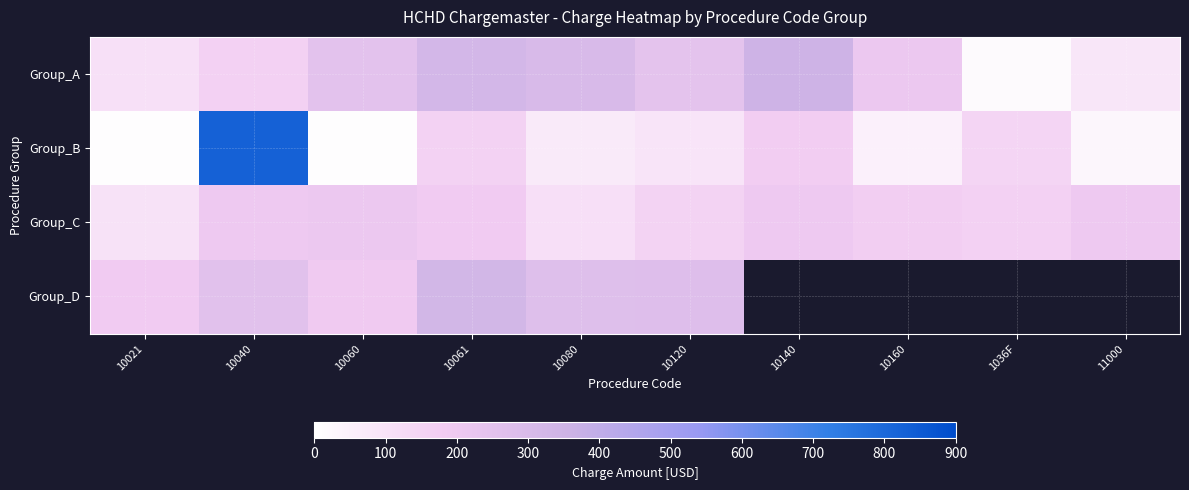

The Group_B series shows 95.0 at 10120. True or false?

True